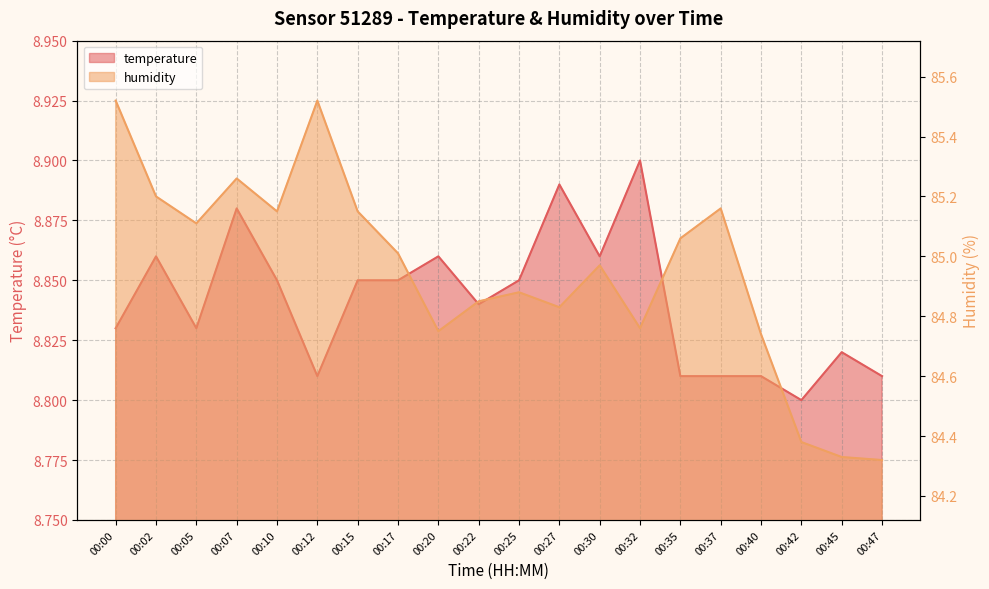

At which category is the sum across all series the highest?

00:00